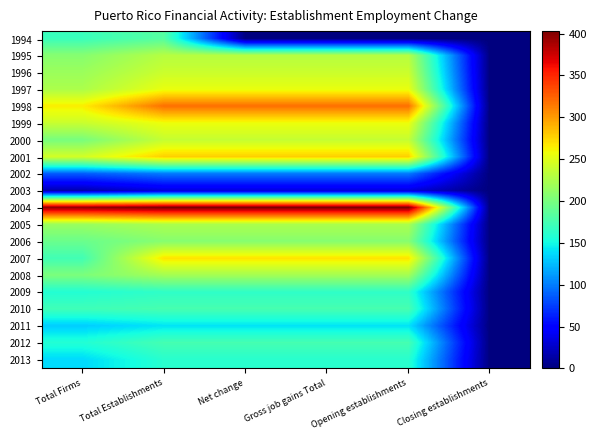

How many categories are shown in the chart?

6